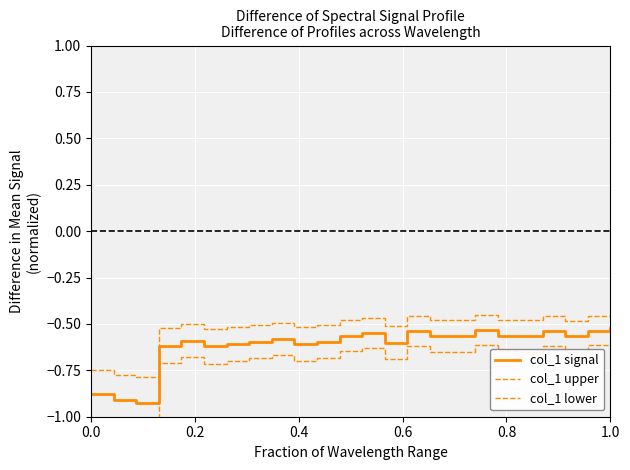

True or false: col_1 signal has a value of -0.2 at 20.

False